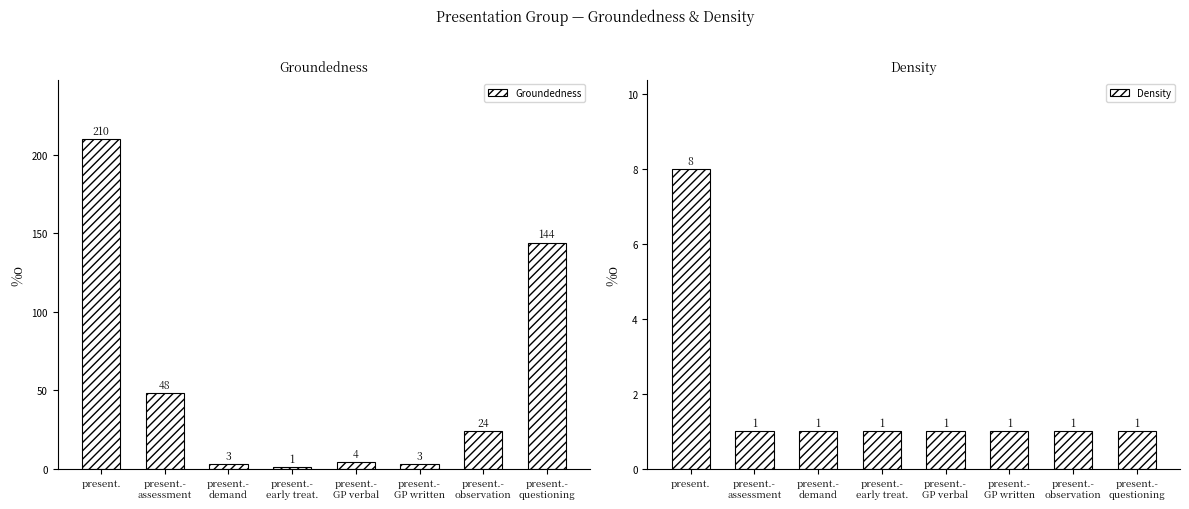

Reading left to right, what are all the values shown in this chart?

Groundedness: 210	48	3	1	4	3	24	144
Density: 8	1	1	1	1	1	1	1